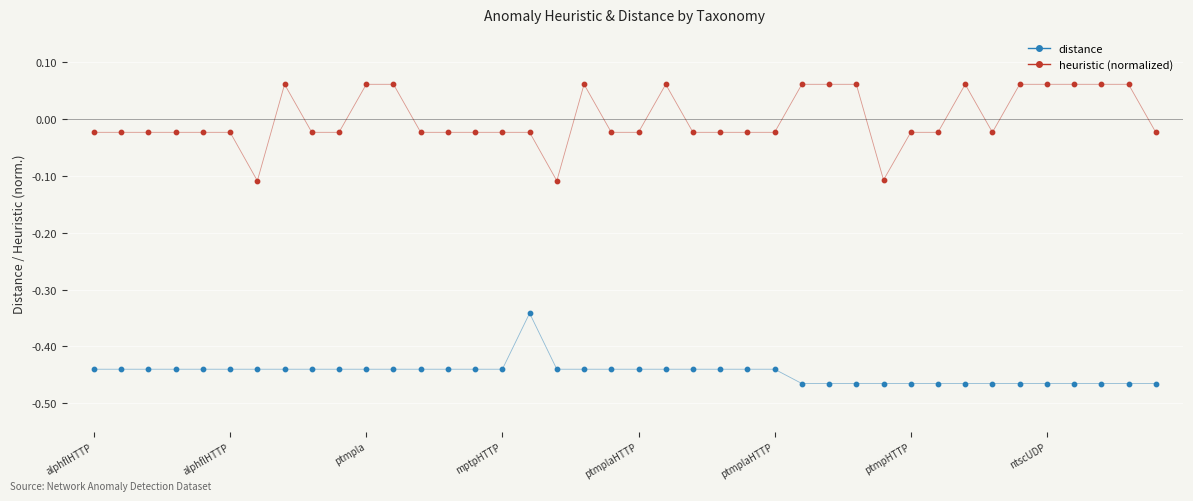

Which series has the largest total across all categories?

heuristic (normalized)